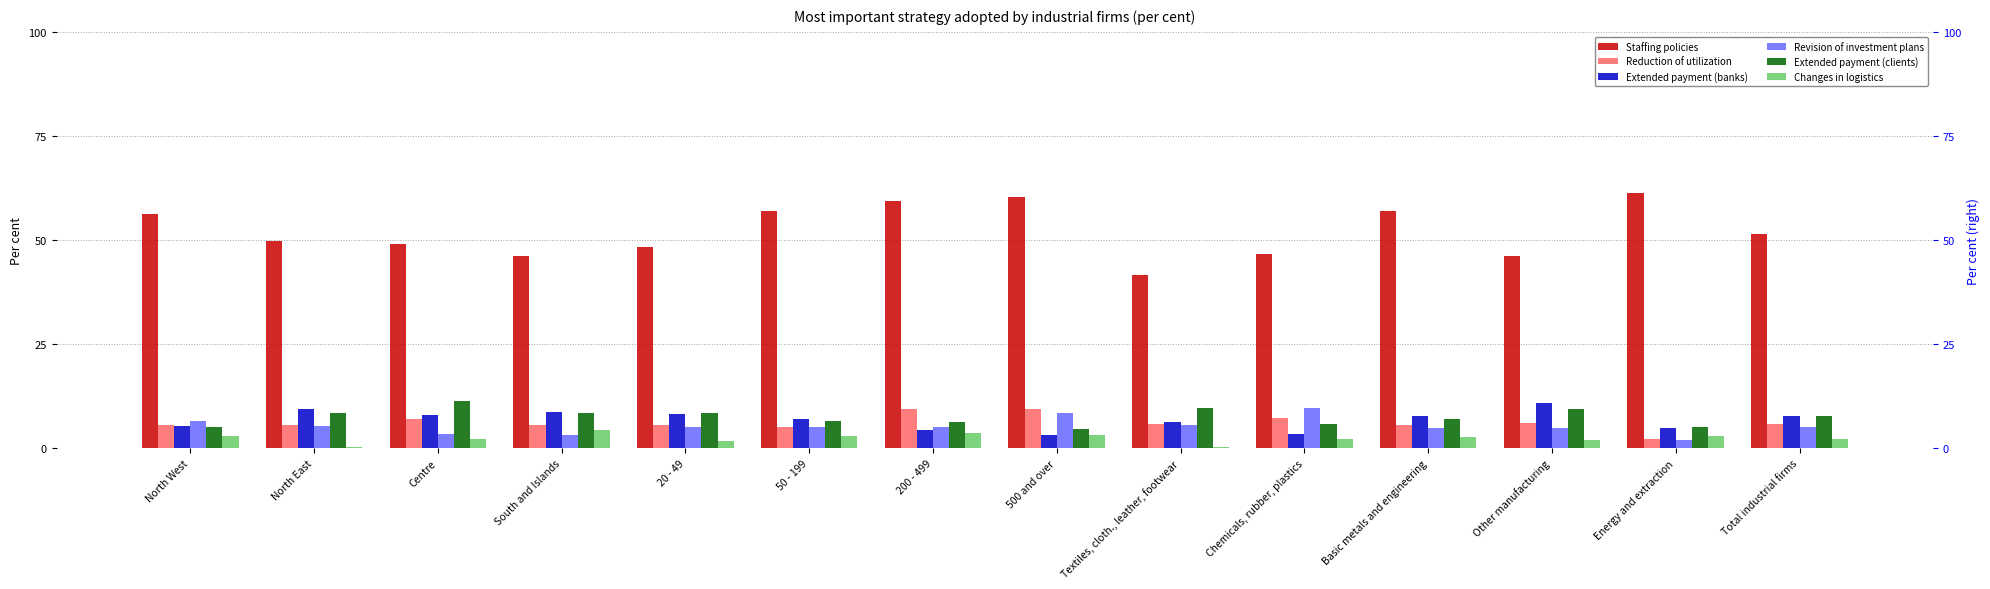

At which category is the sum across all series the highest?

500 and over